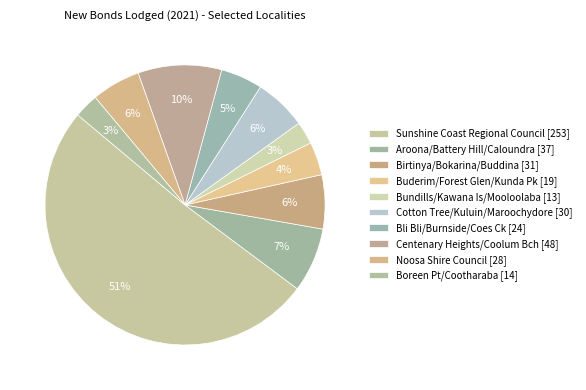

What percentage is the Buderim/Forest Glen/Kunda Pk slice, to the nearest percent?

4%